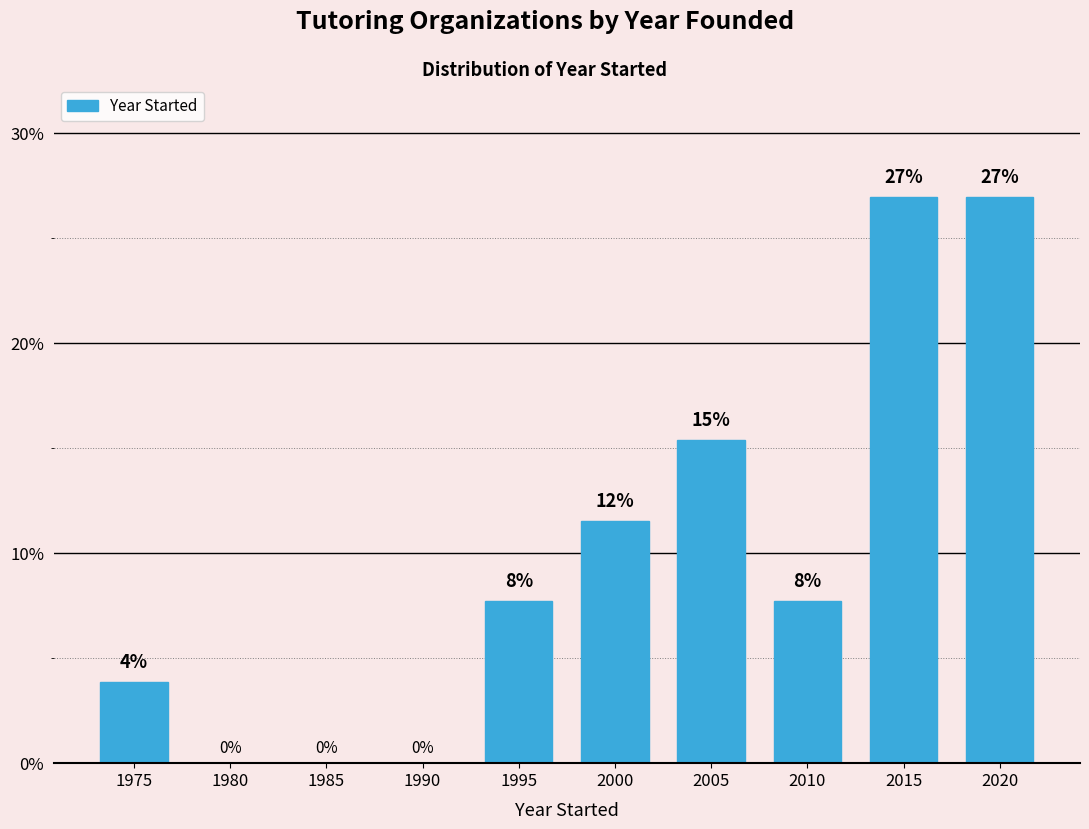

Approximately how many times larger is the value at 2010 compared to 2015?

0.3